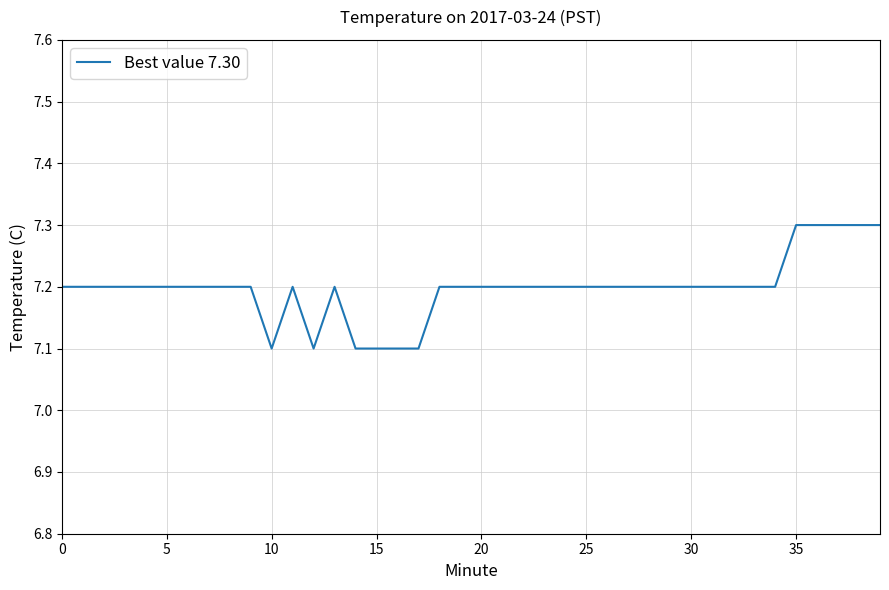

What is the minimum value shown in the chart?

7.1